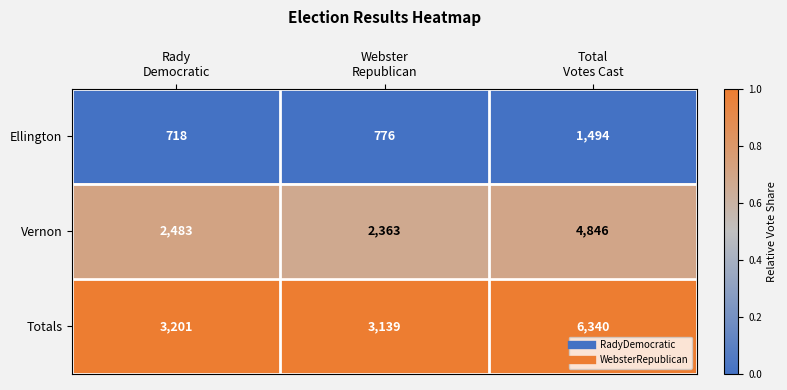

List the series in order of their overall mean, lowest first.

Ellington, Vernon, Totals